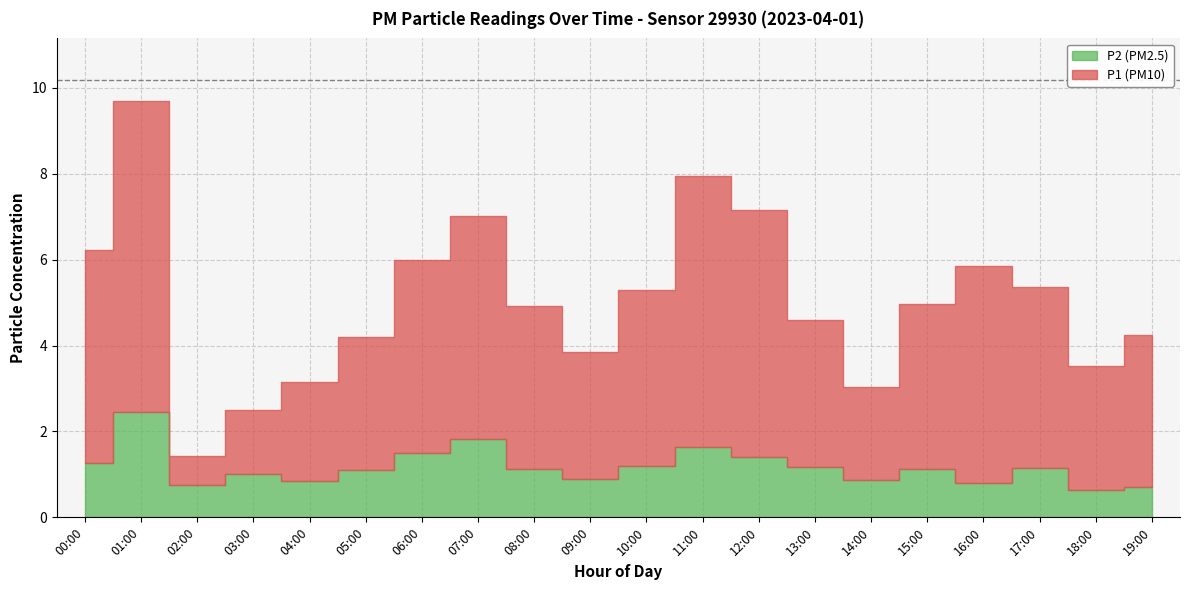

What is the sum of the P2 values at 13:00 and 02:00?

1.9